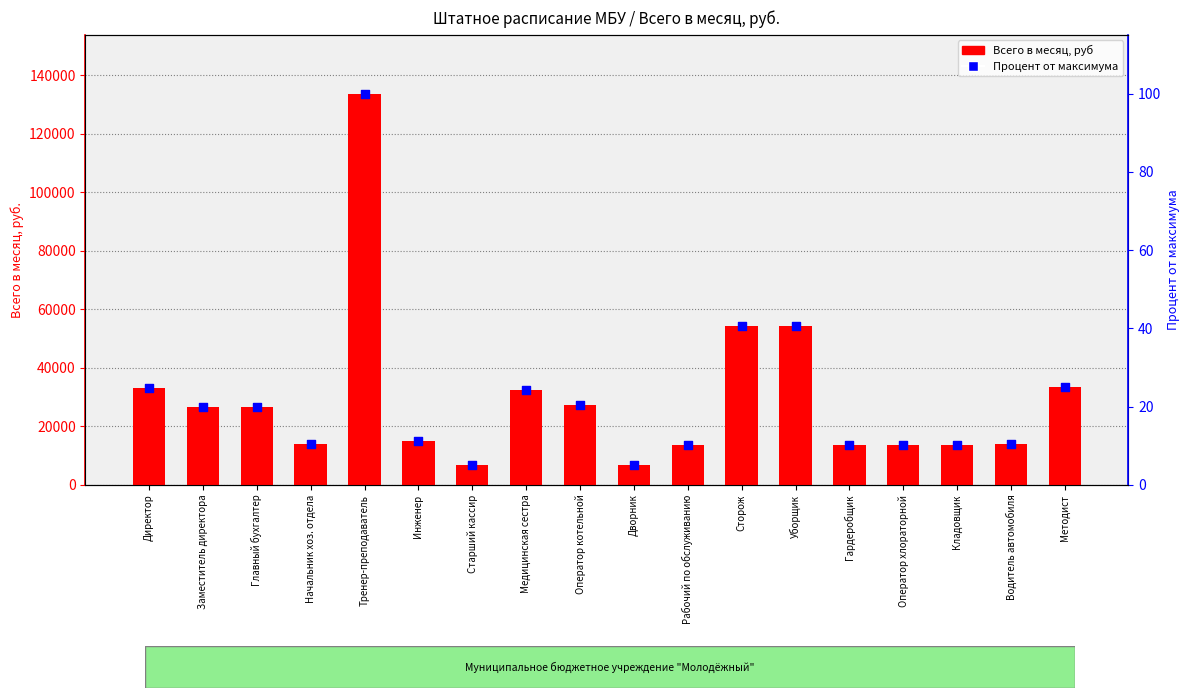

At which category is the sum across all series the highest?

Тренер-преподаватель